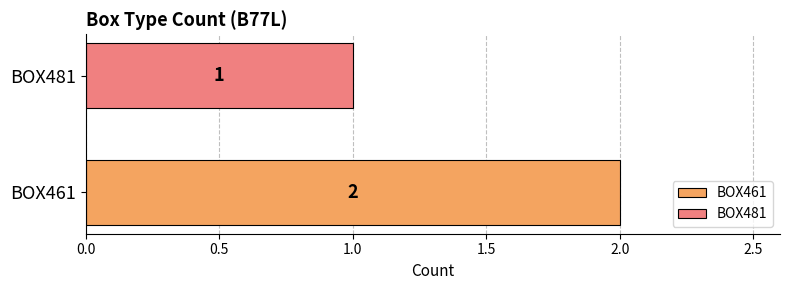

What is the sum of the values at BOX461 and BOX481?

3